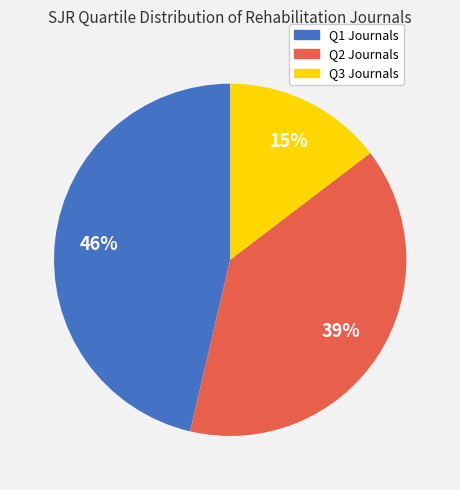

Is it true that Q1 is 34% of the pie?

False